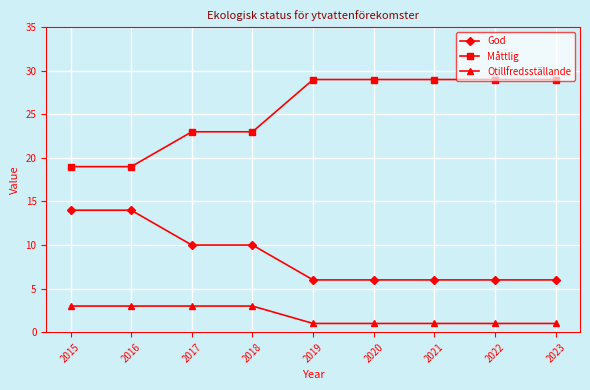

Rank the series by their average value, from lowest to highest.

Otillfredsställande, God, Måttlig